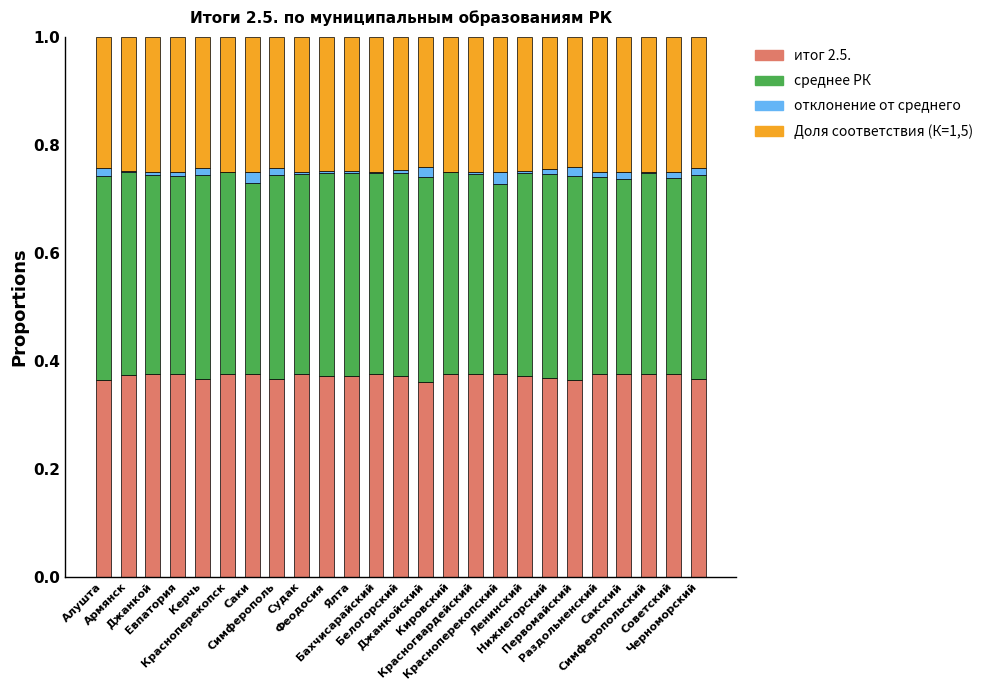

Does the chart contain stacked bars?

Yes